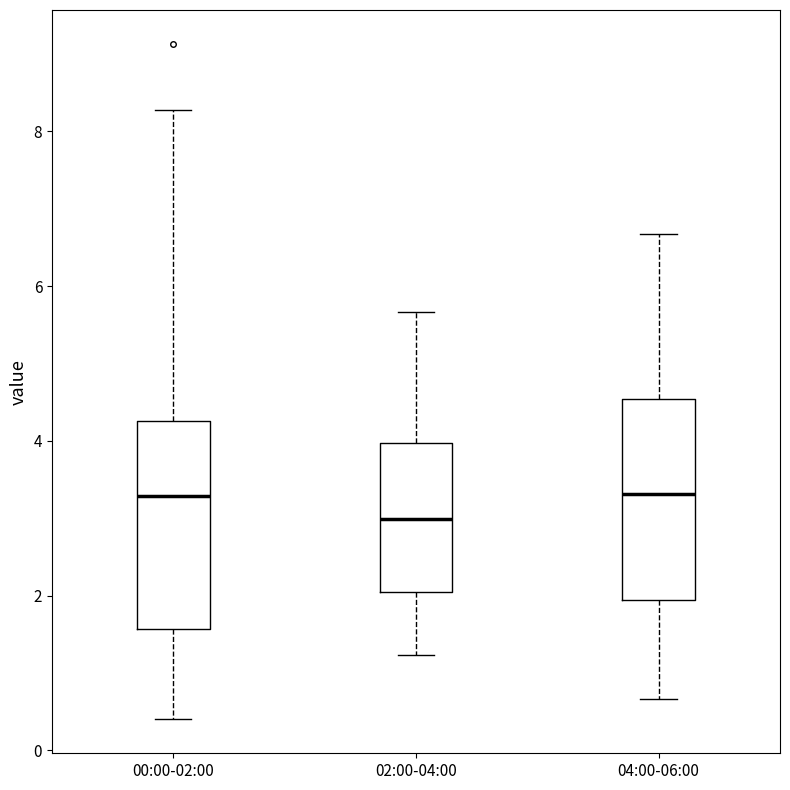

Where is the upper edge of the box for 00:00-02:00 on the y-axis? The values are not printed on the chart, so give them approximately, as read against the axis.

4.2